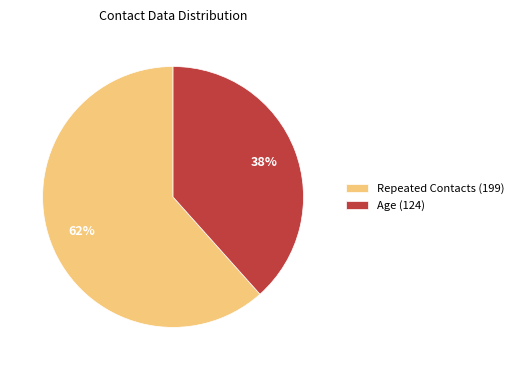

Which category has the biggest portion of the pie?

Repeated Contacts (199)